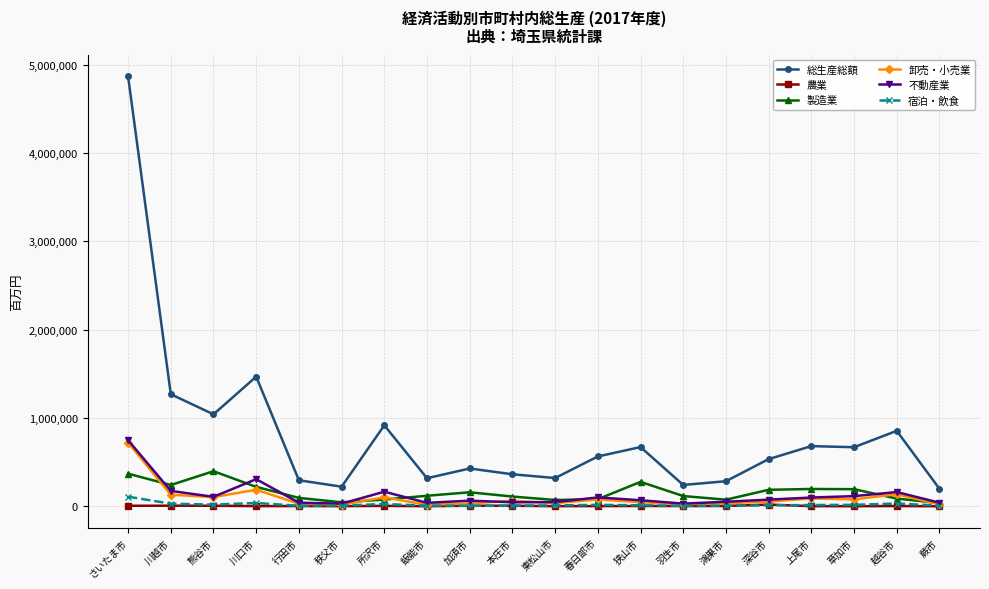

True or false: 卸売・小売業 has a value of 35012 at 東松山市.

True